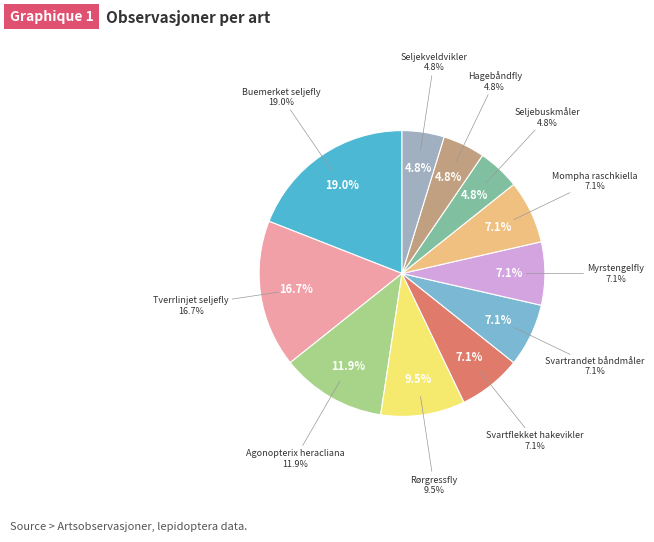

What percentage is the Agonopterix heracliana slice, to the nearest percent?

12%